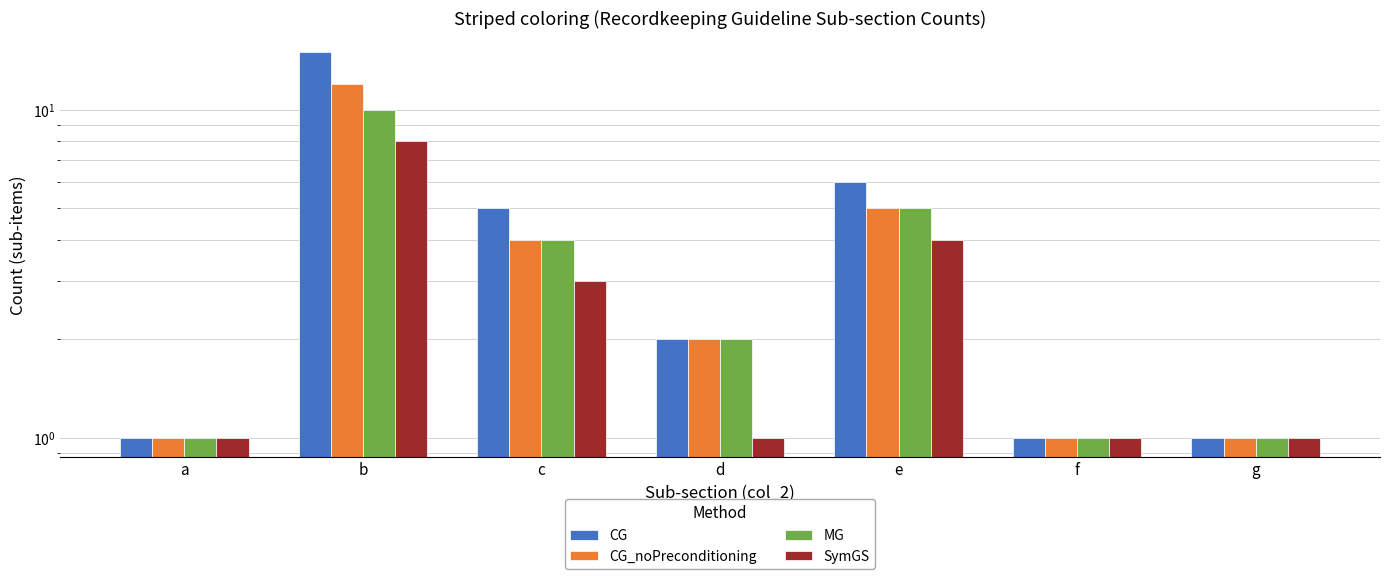

Reading left to right, transcribe all the data shown in this chart.

CG: 1	15	5	2	6	1	1
CG_noPreconditioning: 1	12	4	2	5	1	1
MG: 1	10	4	2	5	1	1
SymGS: 1	8	3	1	4	1	1